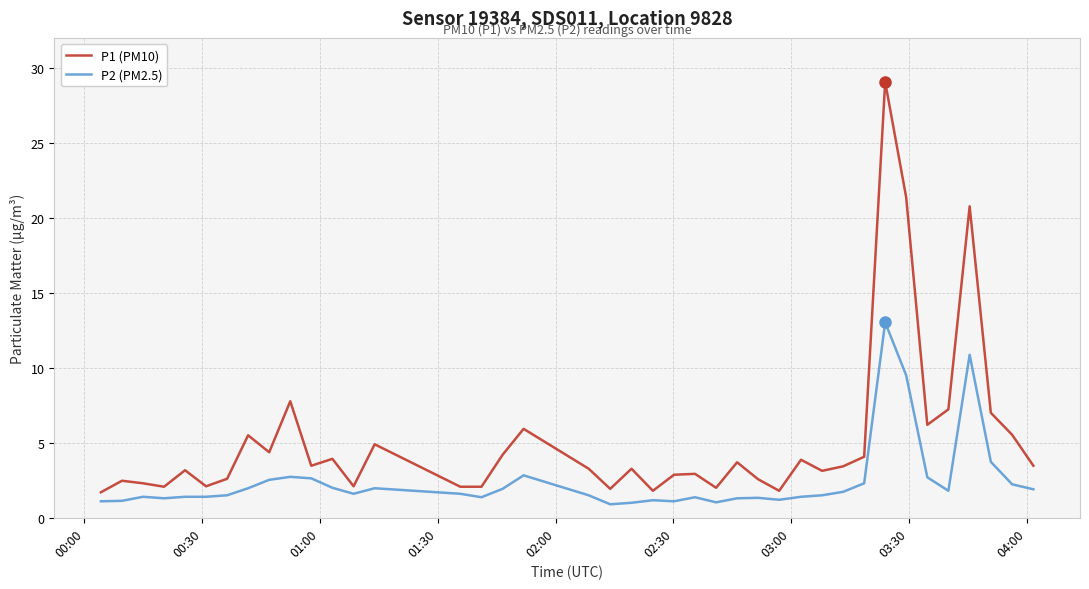

Which series has the largest range (max minus min)?

P1 (PM10)